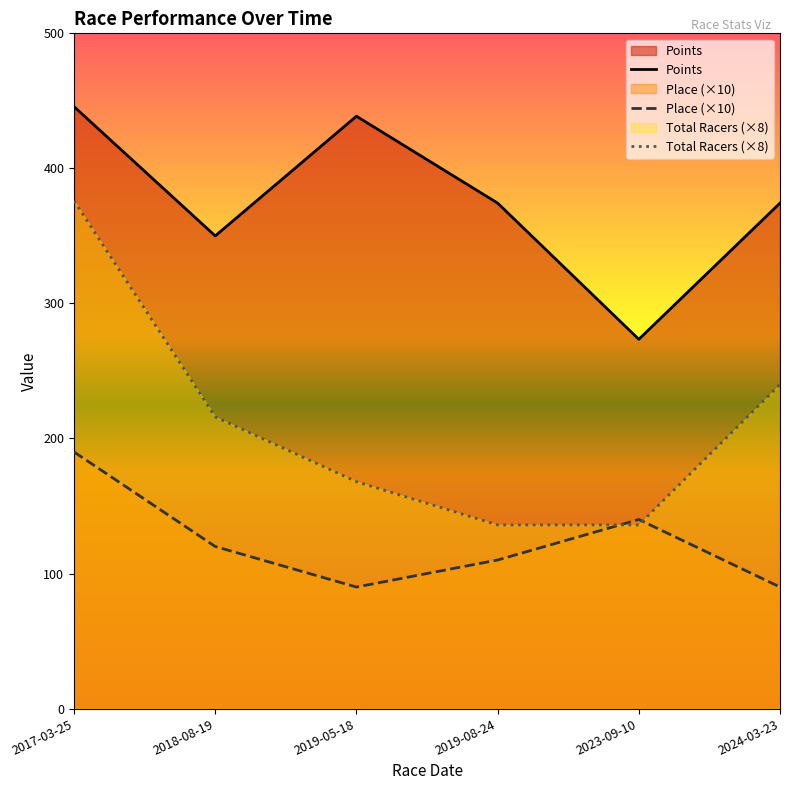

How many lines are shown in the chart?

3